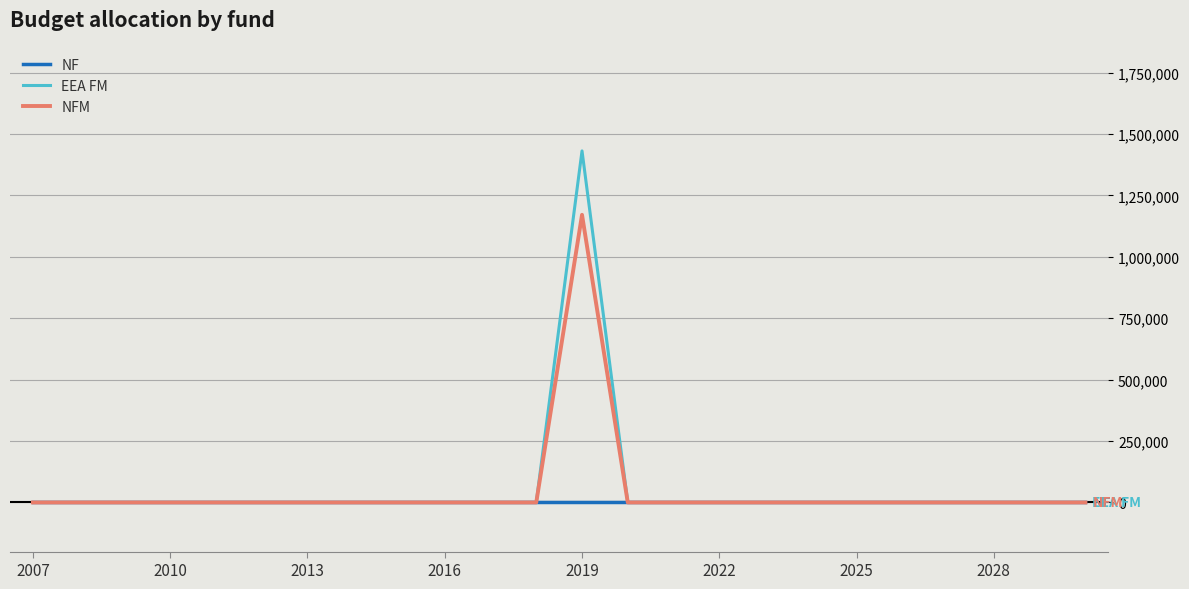

Which series has the widest spread of values?

EEA FM